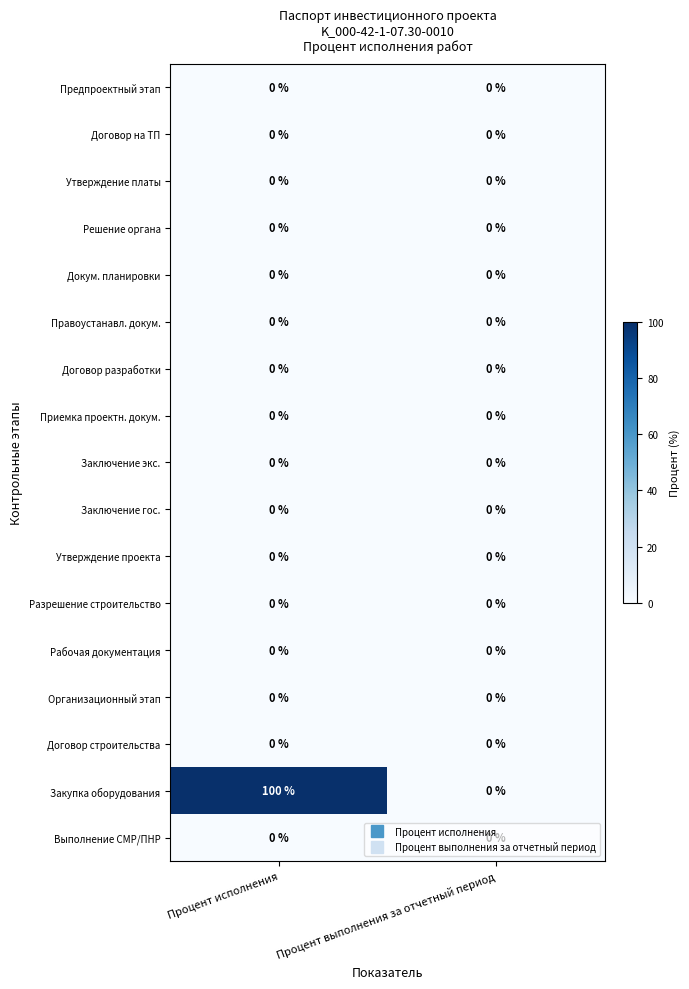

The value of Договор на ТП at Процент выполнения за отчетный период is 0. True or false?

True